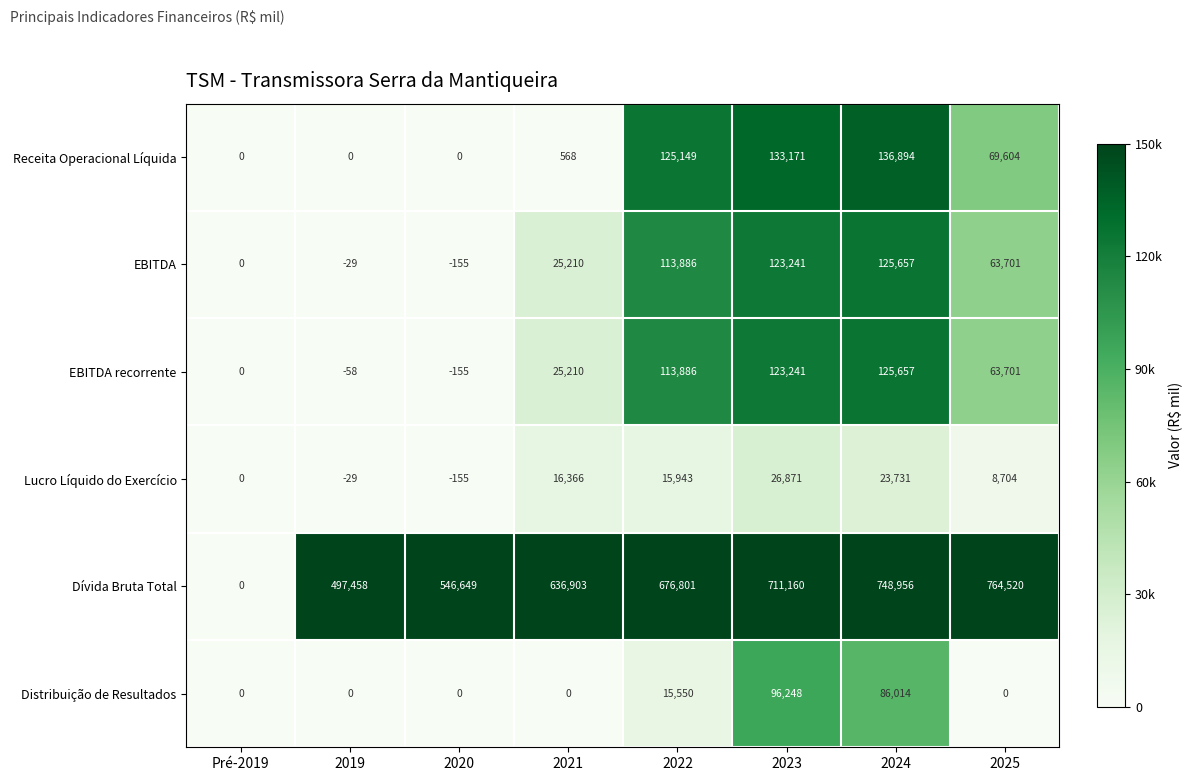

List the labels in order of EBITDA value, largest first.

2024, 2023, 2022, 2025, 2021, Pré-2019, 2019, 2020